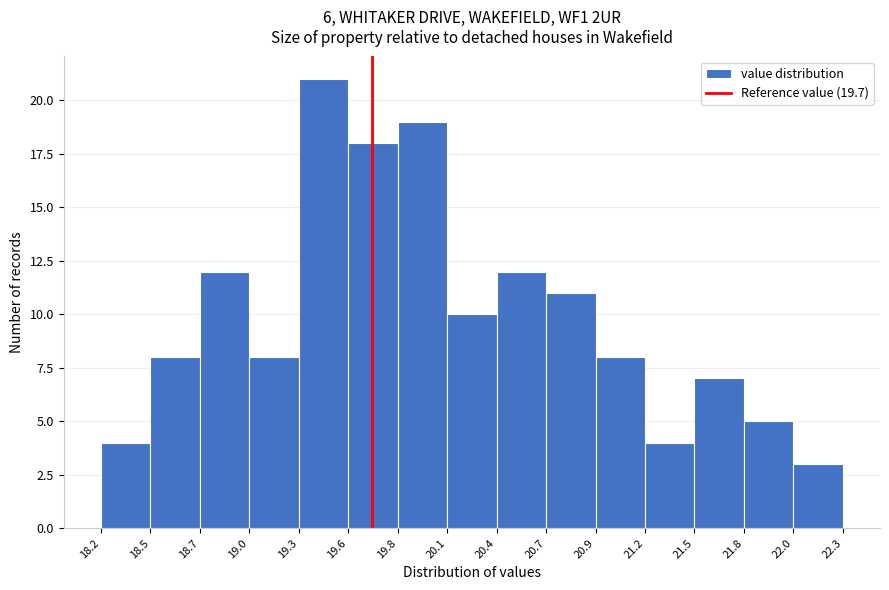

Reading left to right, transcribe all the data shown in this chart.

4	8	12	8	21	18	19	10	12	11	8	4	7	5	3